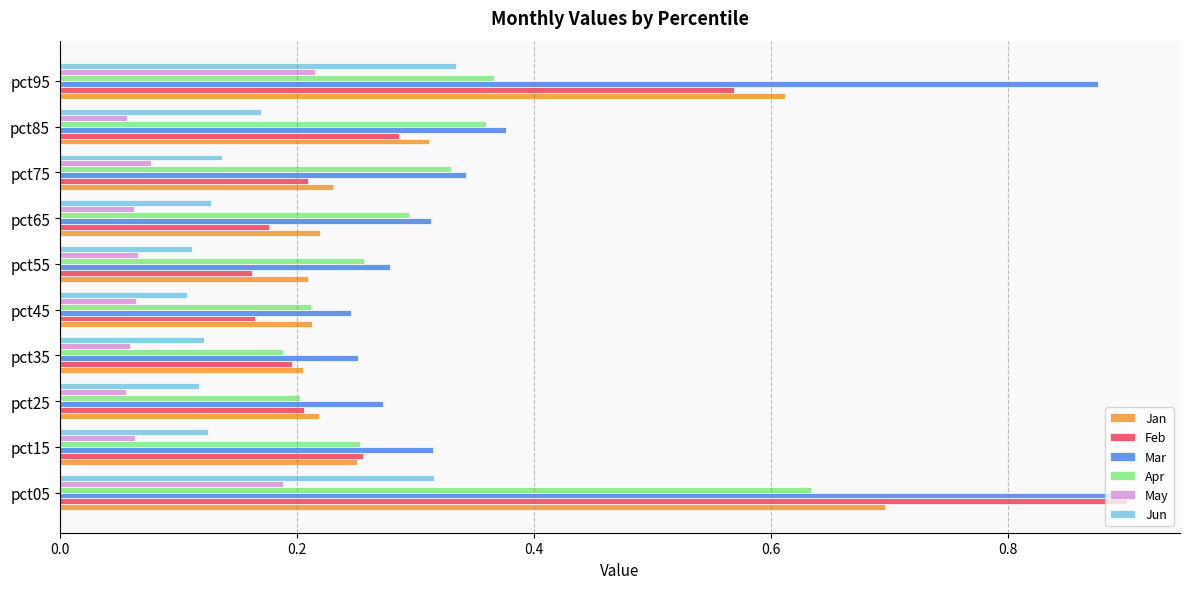

At how many categories does at least one series exceed 0?

10